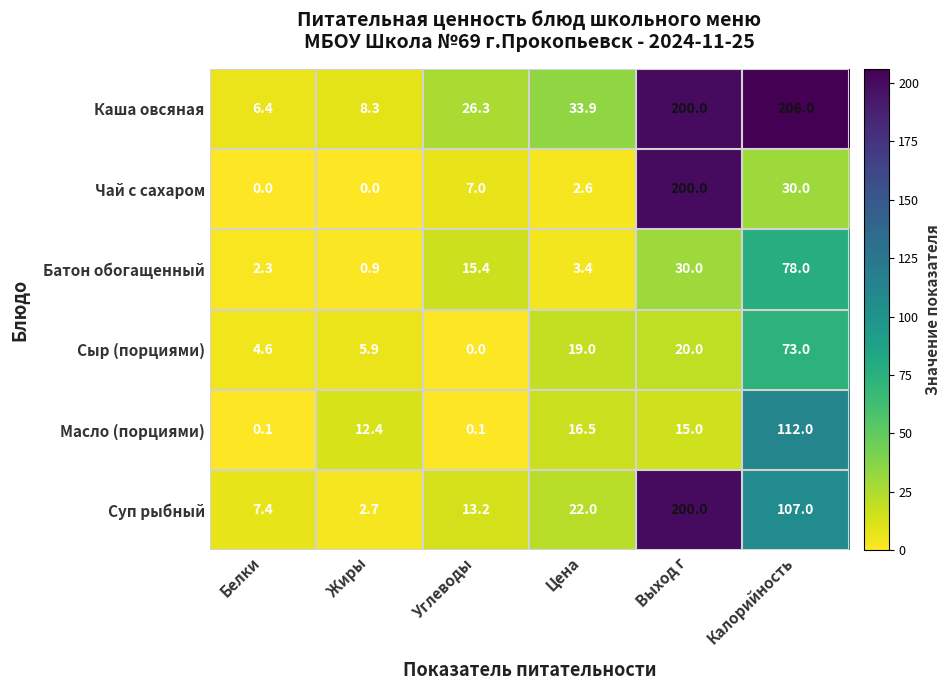

At which category does the chart reach its peak across all series?

Калорийность